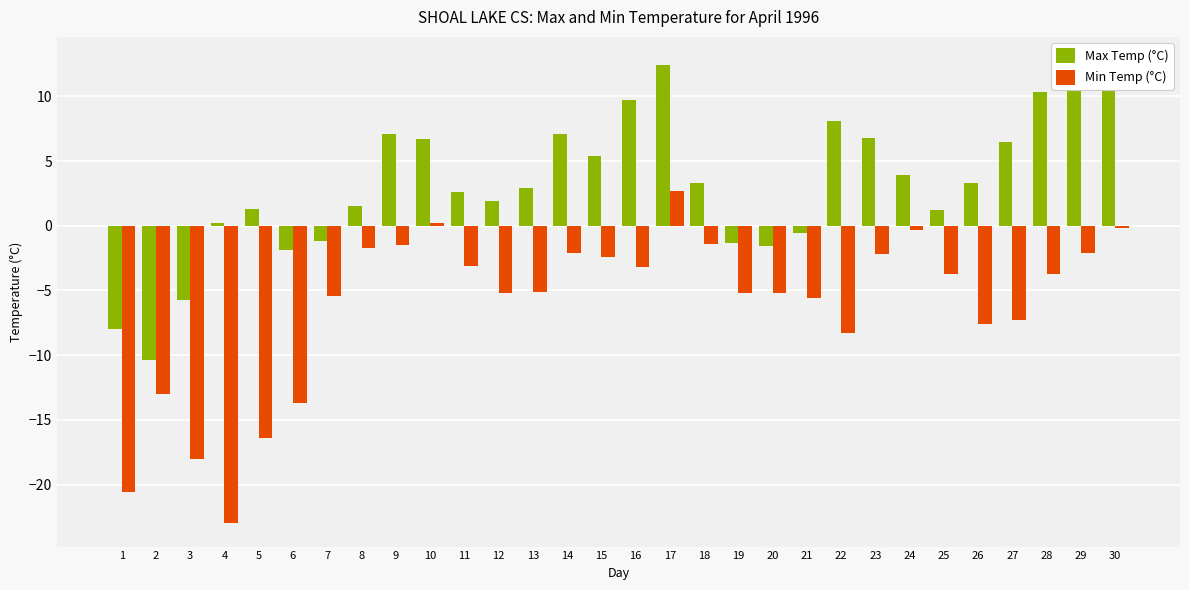

True or false: Max Temp (°C) has a value of 3.3 at 22.

False